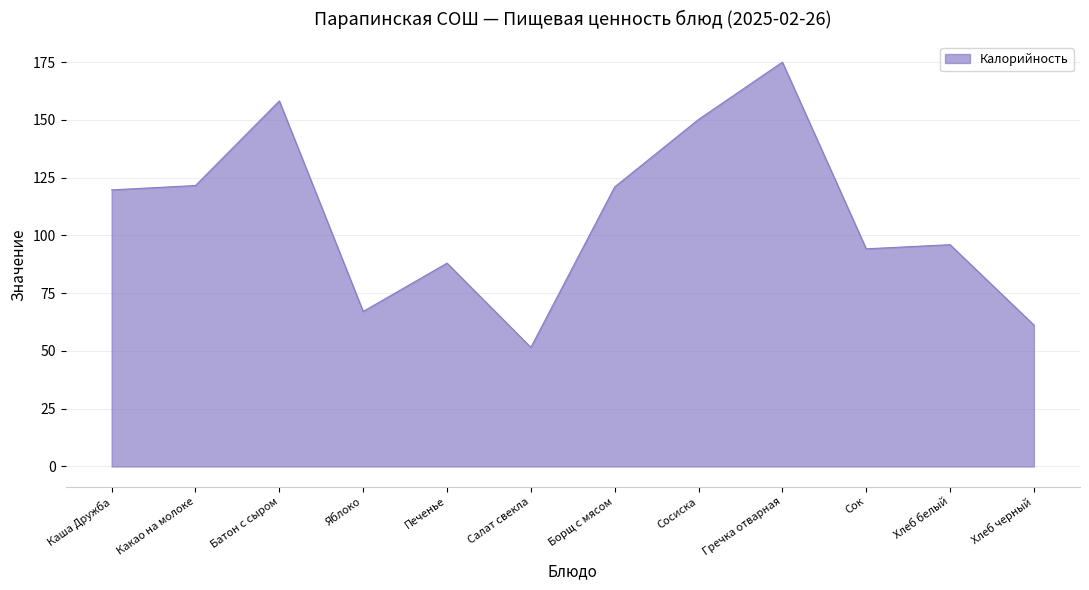

The chart shows a value of 121.6 at Какао на молоке. True or false?

True